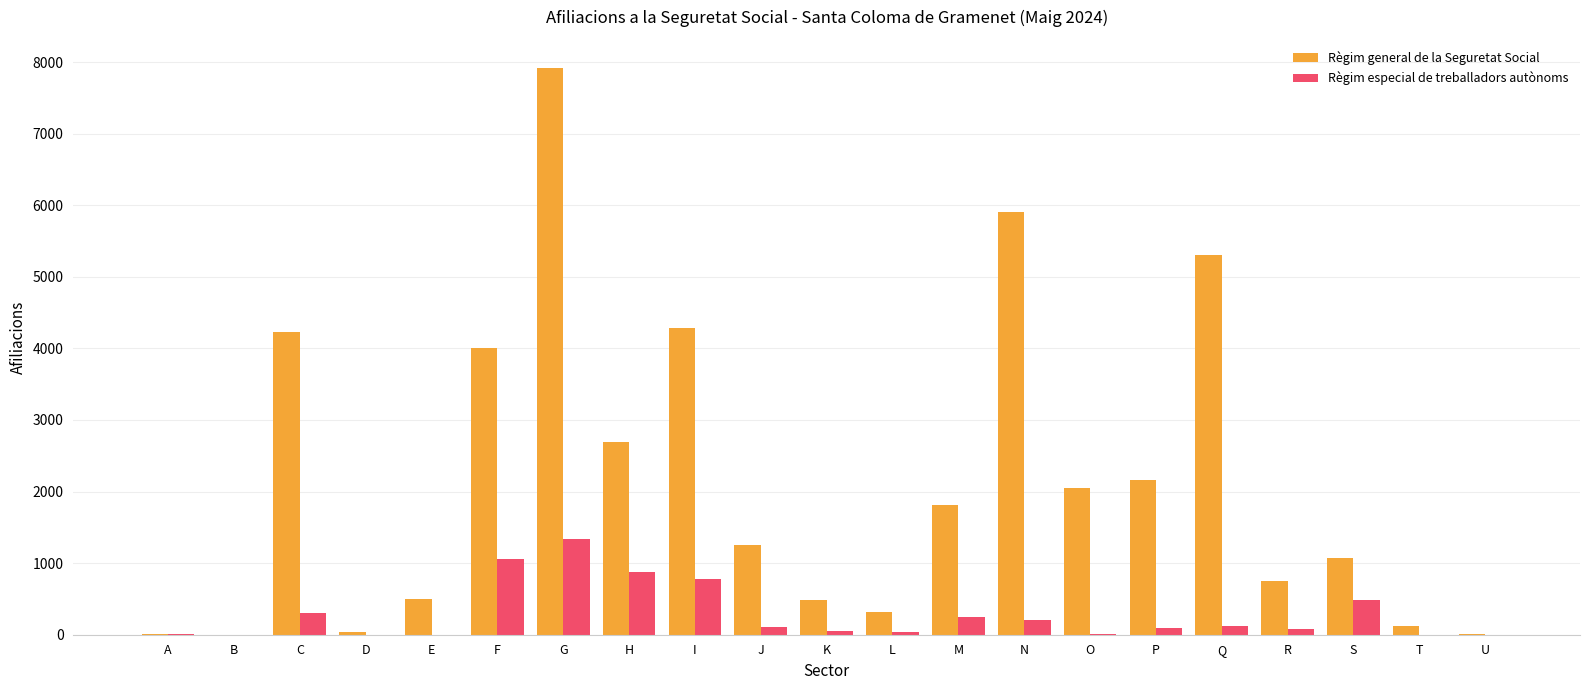

What are all the series names shown in the legend?

Règim general de la Seguretat Social, Règim especial de treballadors autònoms